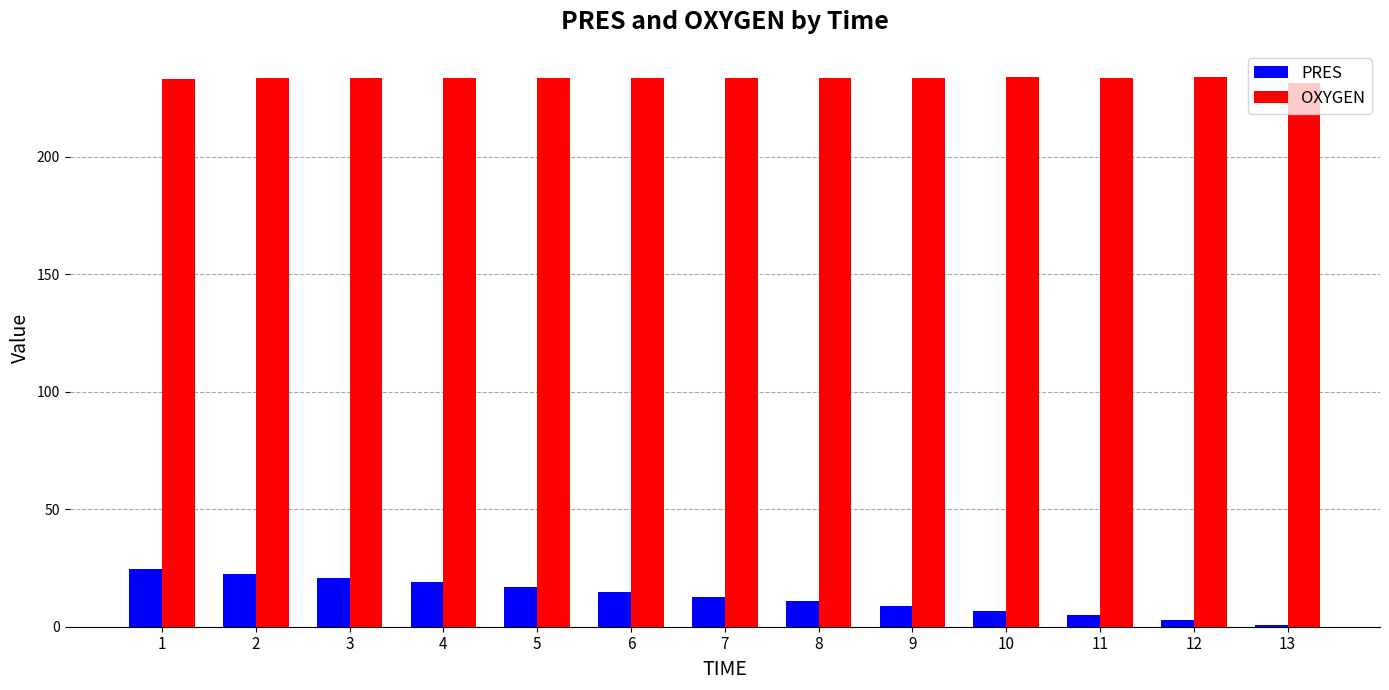

Which series has the widest spread of values?

PRES